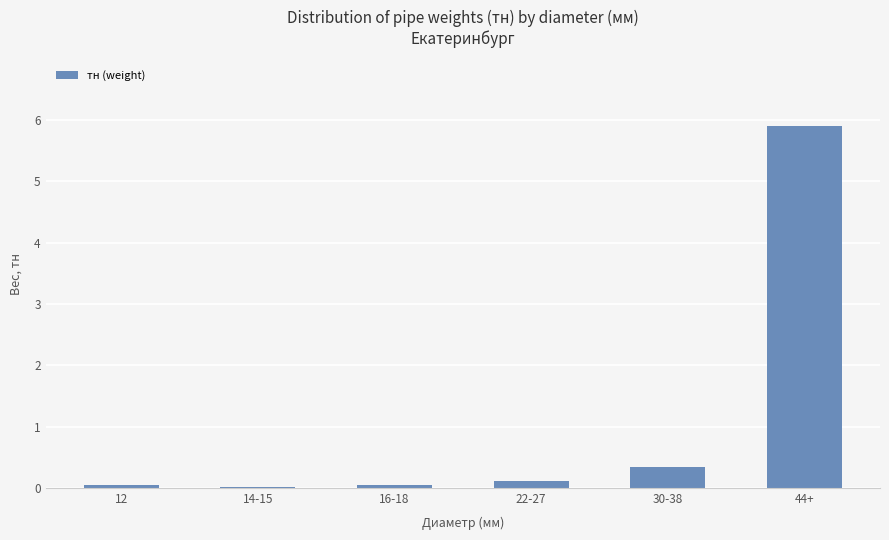

What is the sum of the values at 16-18 and 12?

0.1